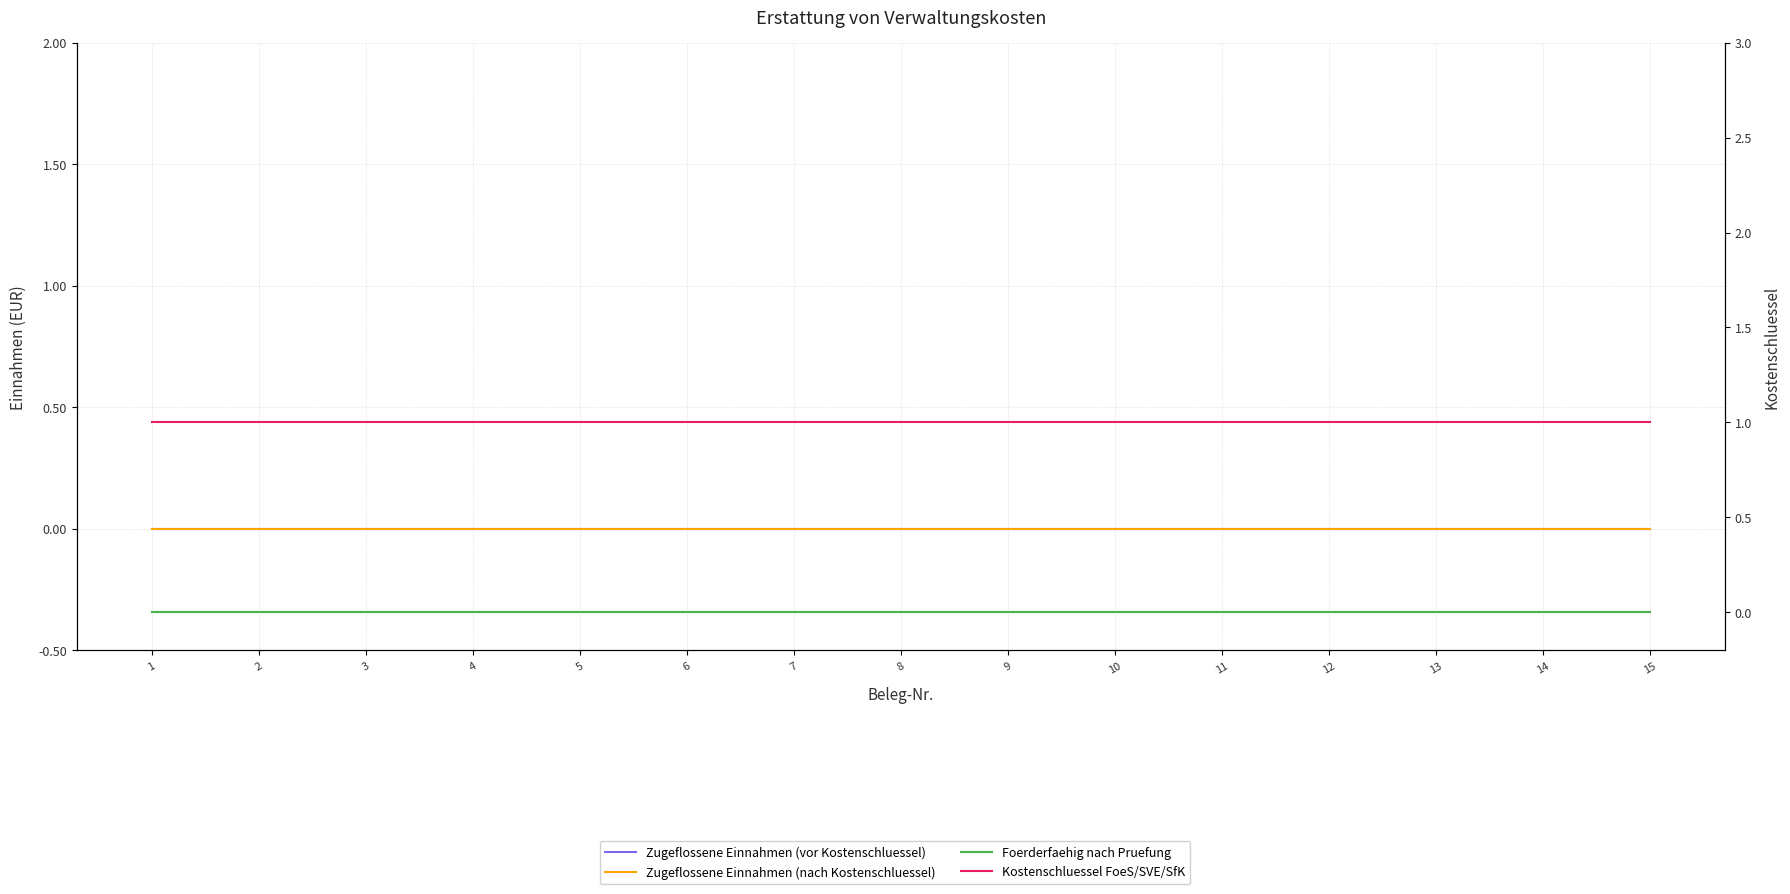

Rank the categories by Kostenschluessel FoeS/SVE/SfK value from lowest to highest.

1, 2, 3, 4, 5, 6, 7, 8, 9, 10, 11, 12, 13, 14, 15